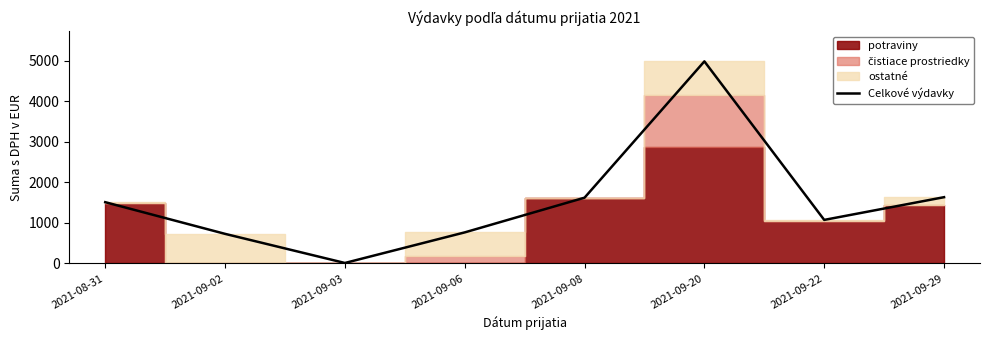

Which label corresponds to the largest value in the chart?

2021-09-20